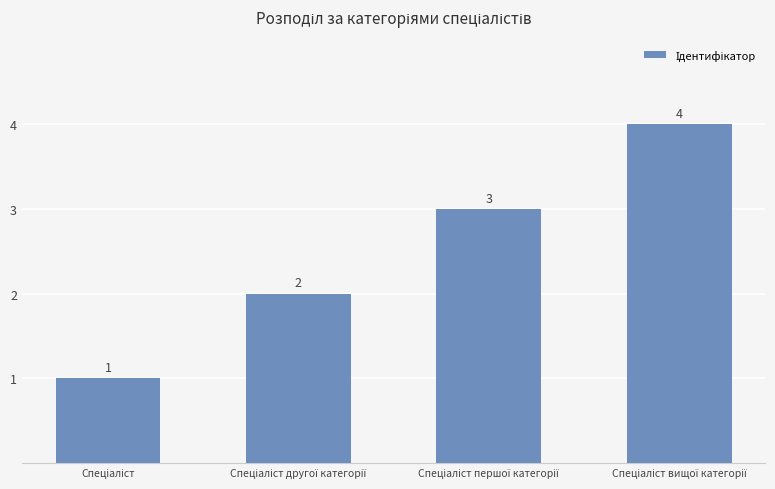

What is the greatest value displayed?

4